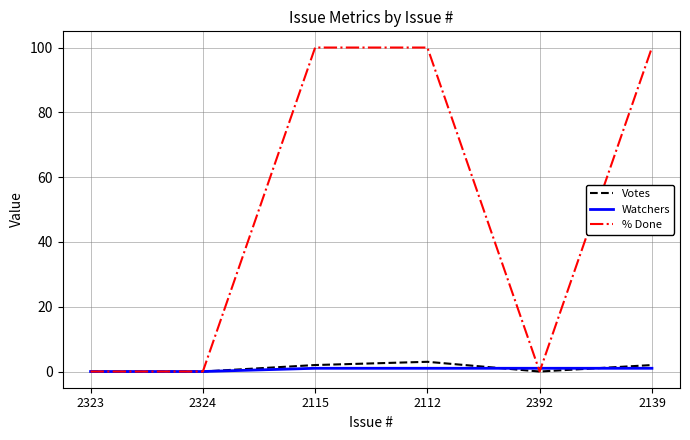

Does the chart display data point markers on the line(s)?

No